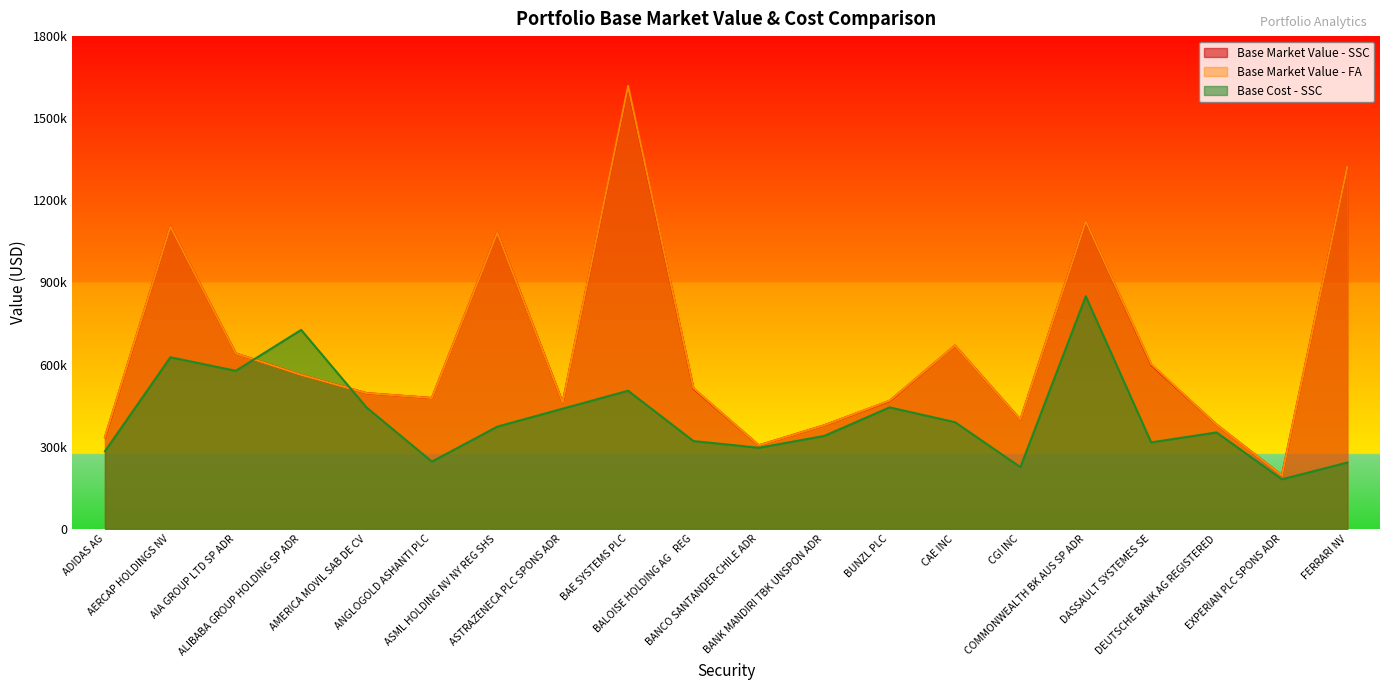

What is the total value across all series at ASTRAZENECA PLC SPONS ADR?

1361429.4